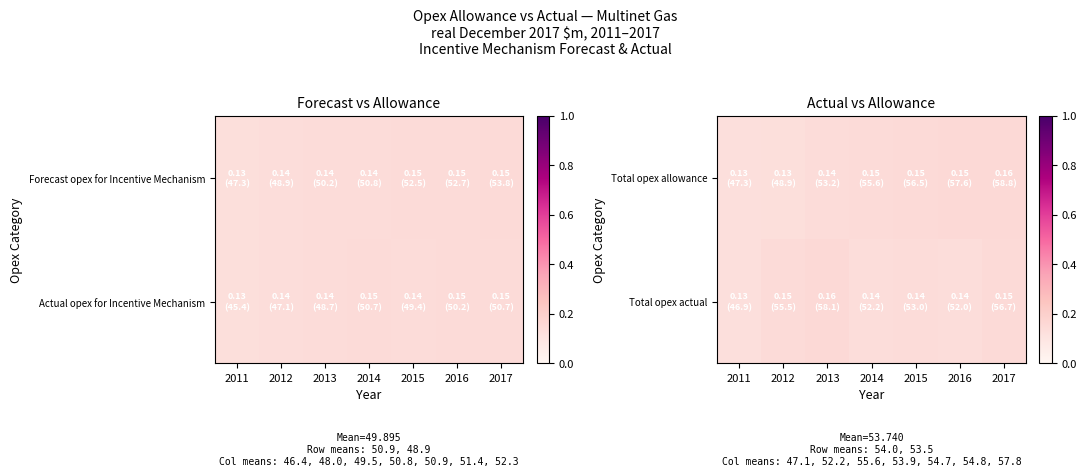

What is the total value across all series at 2016?

0.3